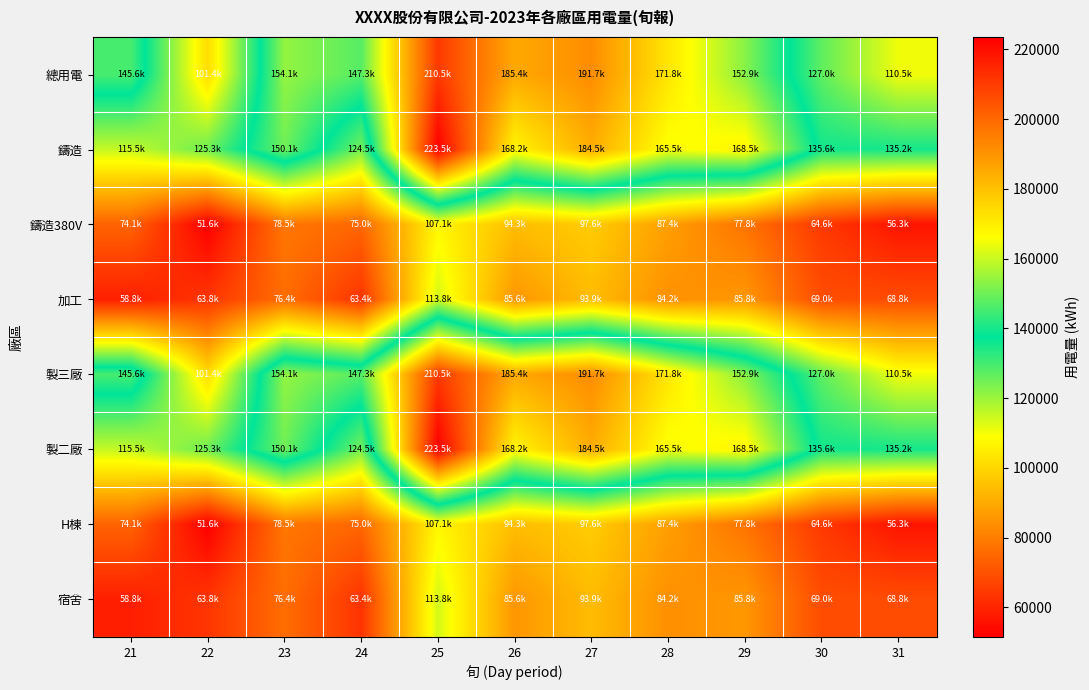

Which label corresponds to the smallest value in the chart?

22